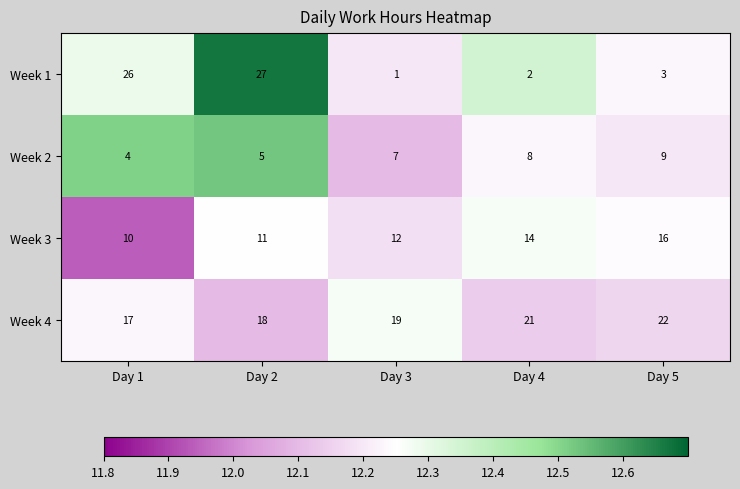

At which category is the sum across all series the highest?

Day 2